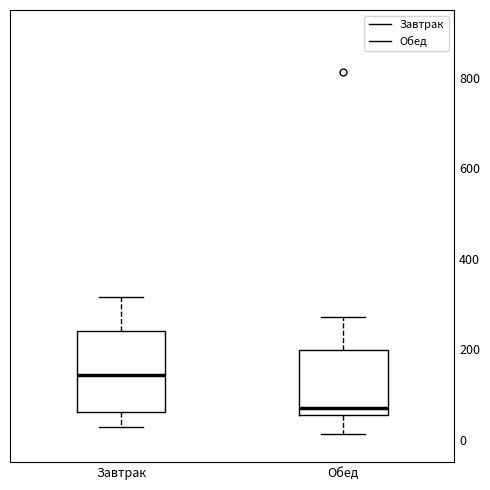

Comparing the boxes themselves (not the whiskers), which one is the tallest?

Завтрак